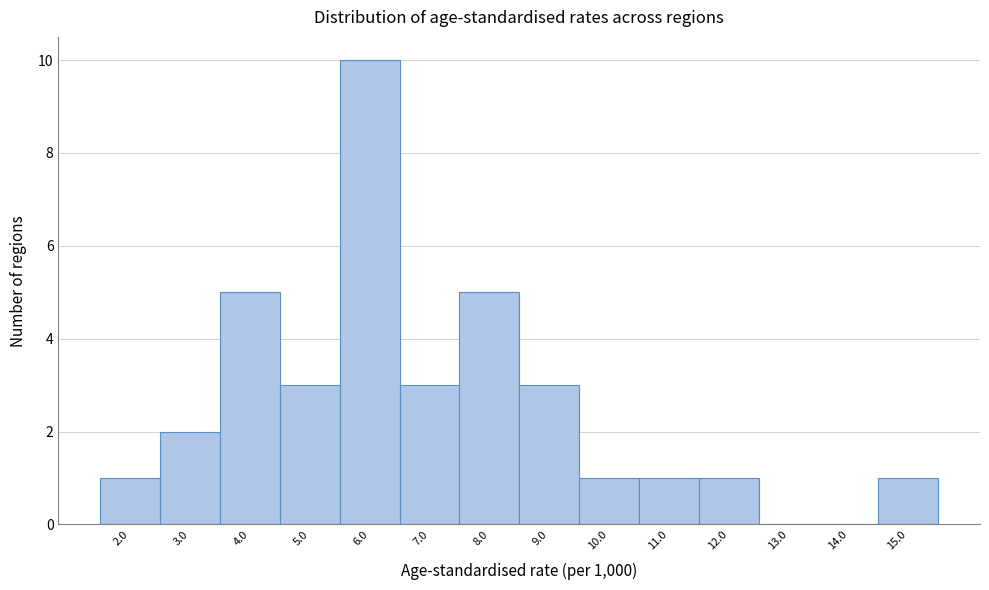

Reading left to right, transcribe this chart: for each bar, give the range it covers on the x-axis and its height. The values are not printed on the chart, so give them approximately, as read against the axis.

1.5 to 2.5: 1
2.5 to 3.5: 2
3.5 to 4.5: 5
4.5 to 5.5: 3
5.5 to 6.5: 10
6.5 to 7.5: 3
7.5 to 8.5: 5
8.5 to 9.5: 3
9.5 to 10.5: 1
10.5 to 11.5: 1
11.5 to 12.5: 1
12.5 to 13.5: 0
13.5 to 14.5: 0
14.5 to 15.5: 1